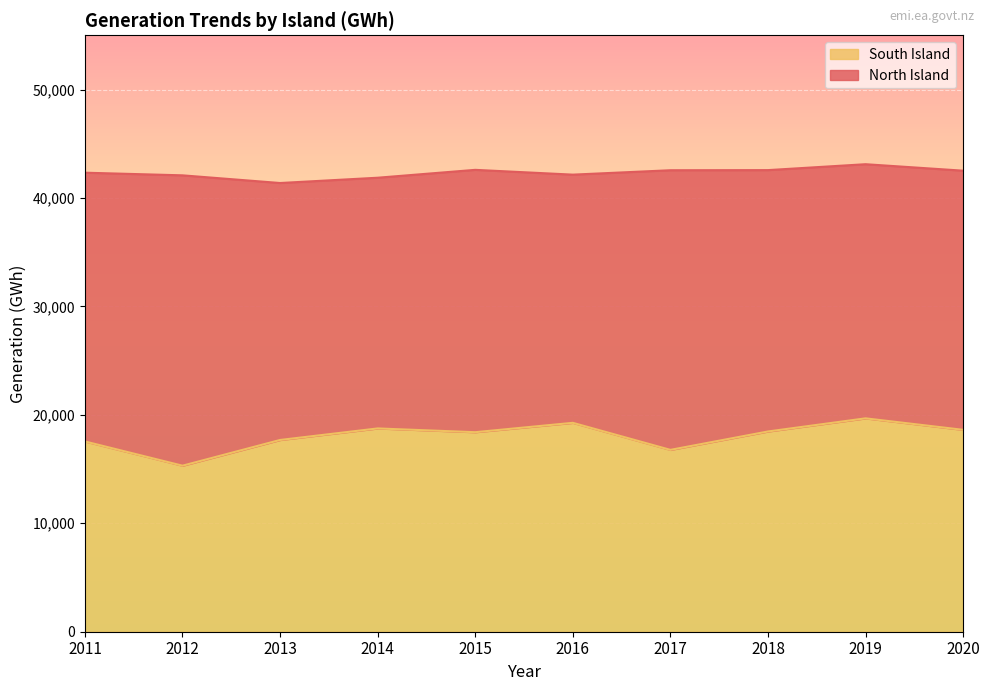

What is the minimum value shown in the chart?

15310.7